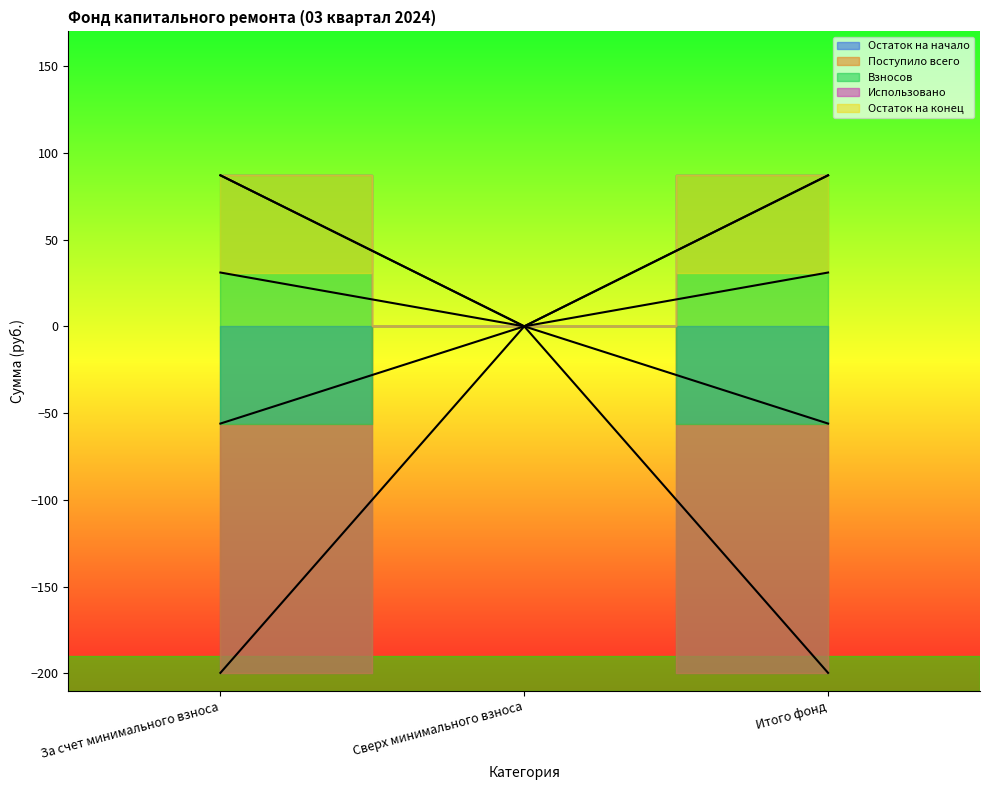

Between Итого фонд and За счет минимального взноса, which is larger?

Итого фонд